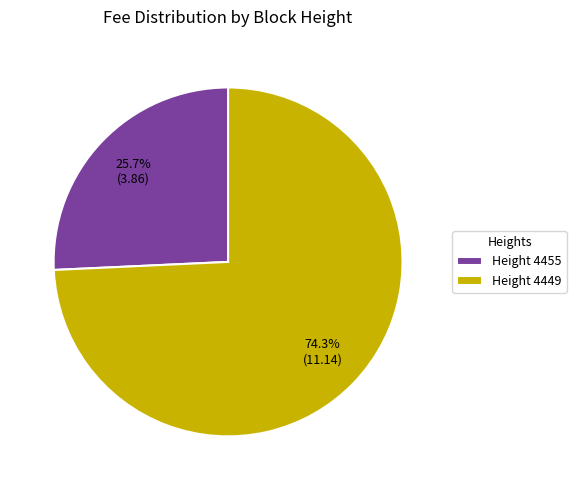

Approximately how many times larger is the value at Height 4449 compared to Height 4455?

2.9